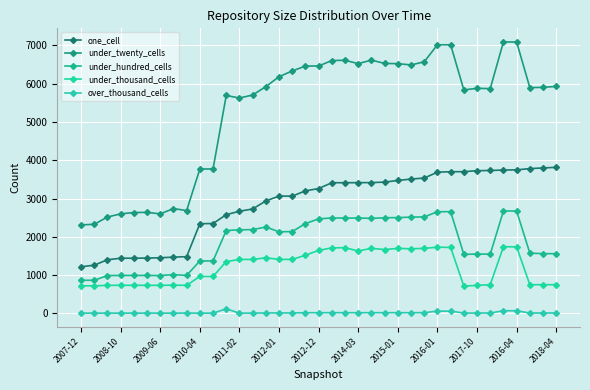

What is the minimum value shown in the chart?

8